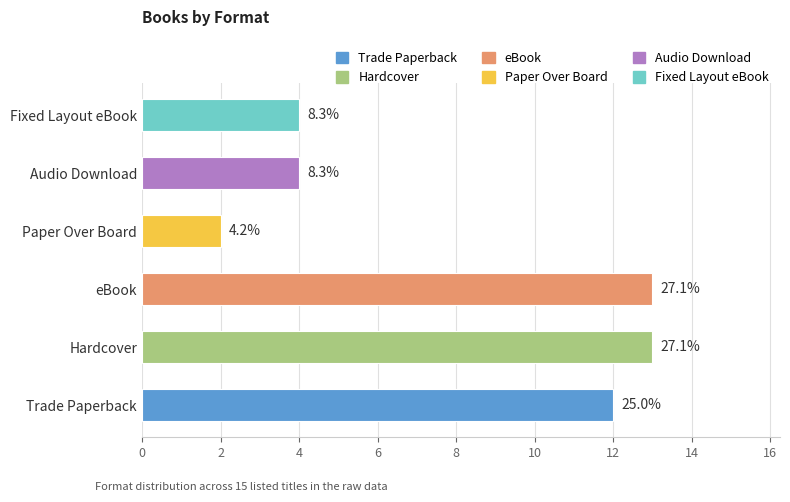

The chart shows a value of 13 at Hardcover. True or false?

True